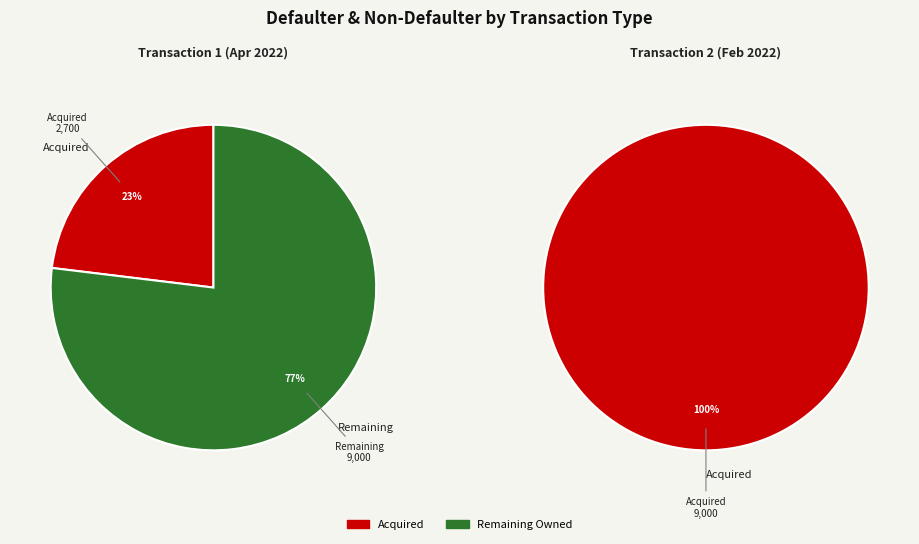

Between 0 and 1, which series saw the biggest shift?

Acquired (A)